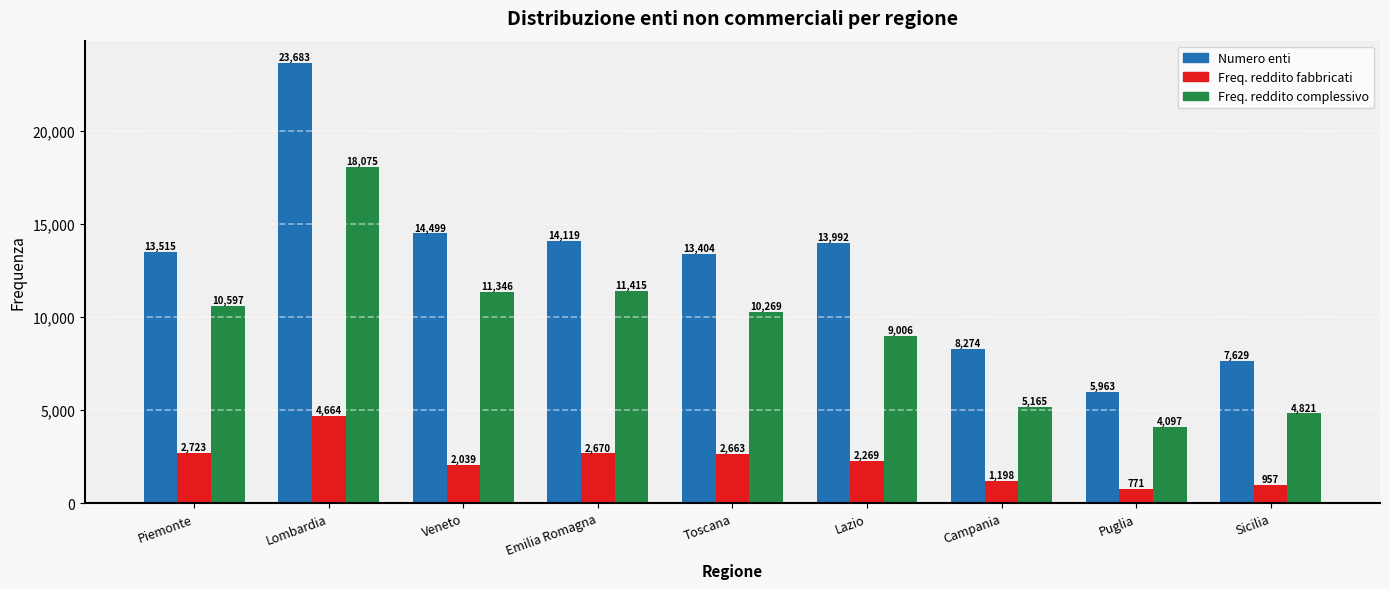

Reading left to right, what are all the values shown in this chart?

Numero enti: 13515	23683	14499	14119	13404	13992	8274	5963	7629
Freq. reddito fabbricati: 2723	4664	2039	2670	2663	2269	1198	771	957
Freq. reddito complessivo: 10597	18075	11346	11415	10269	9006	5165	4097	4821